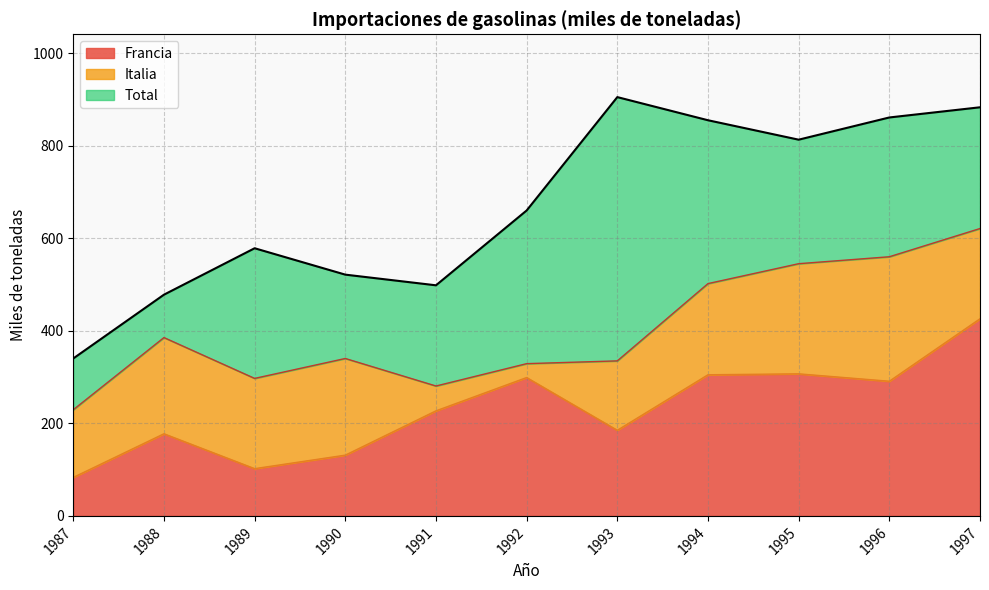

At which label does Total first exceed 660?

1993